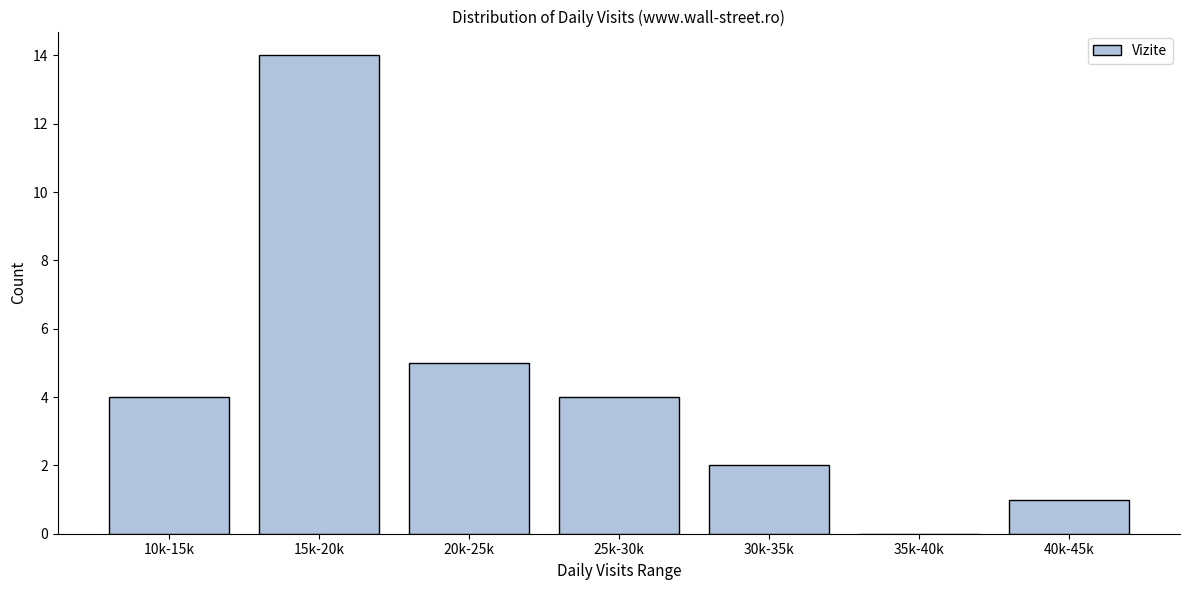

Reading left to right, list all the values displayed in this chart.

10k-15k=4	15k-20k=14	20k-25k=5	25k-30k=4	30k-35k=2	35k-40k=0	40k-45k=1